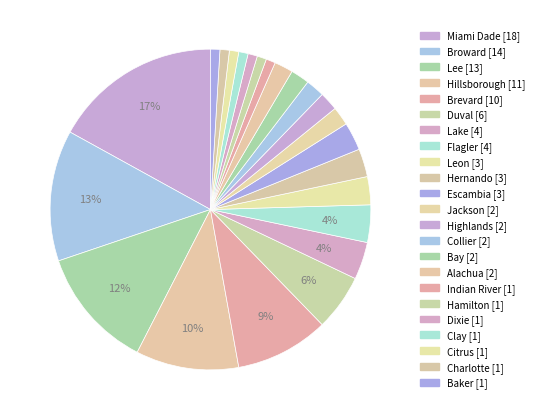

Count the number of slices in the pie.

23